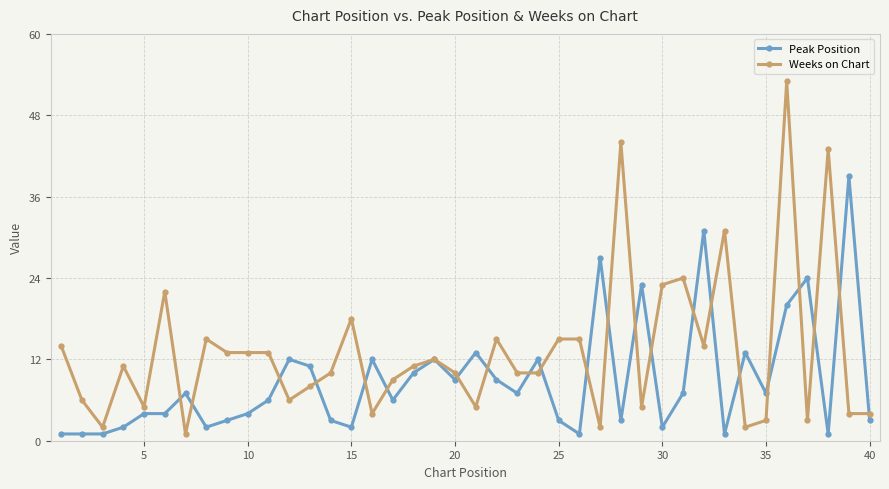

What is the highest value of the Peak Position series?

39